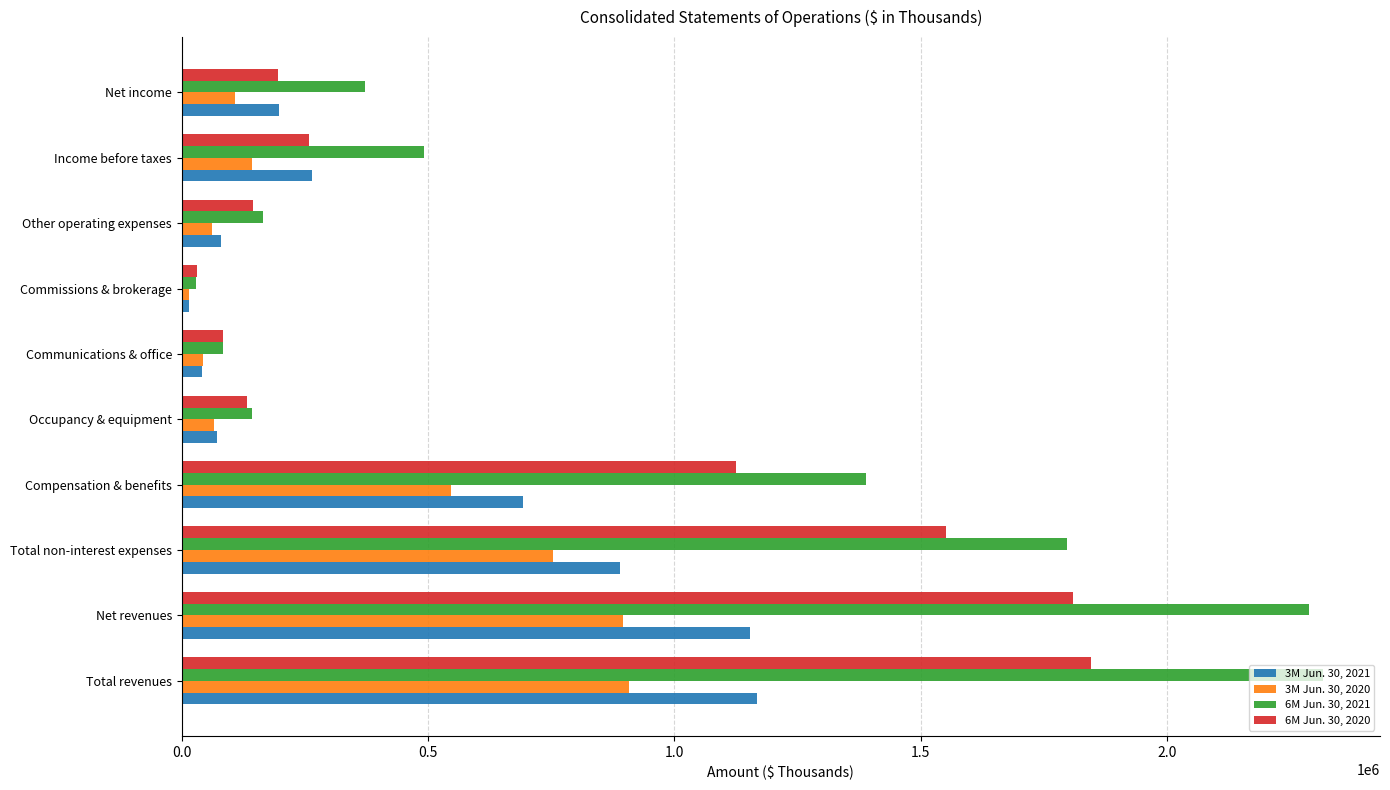

How many data points in 3M Jun. 30, 2020 are less than 142960?

5